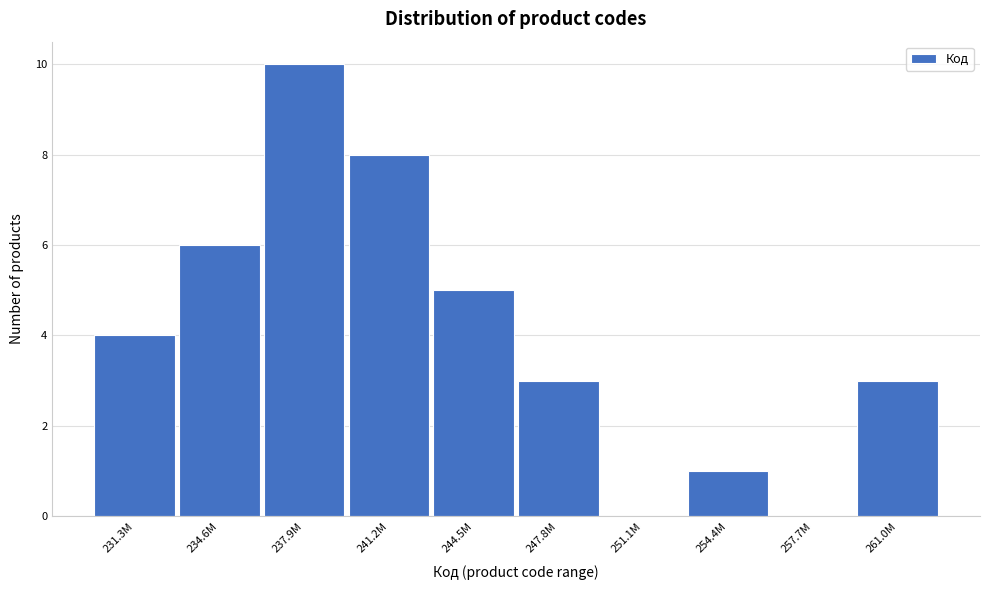

Reading right to left, what are all the values shown in this chart?

261.0M=3	257.7M=0	254.4M=1	251.1M=0	247.8M=3	244.5M=5	241.2M=8	237.9M=10	234.6M=6	231.3M=4